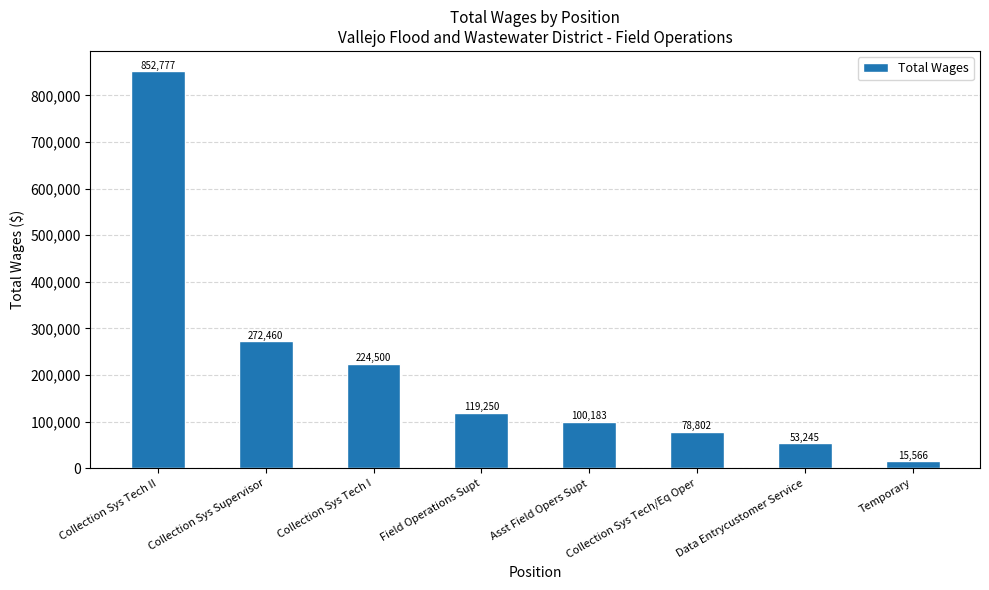

What value does the data have at Collection Sys Supervisor?

272460